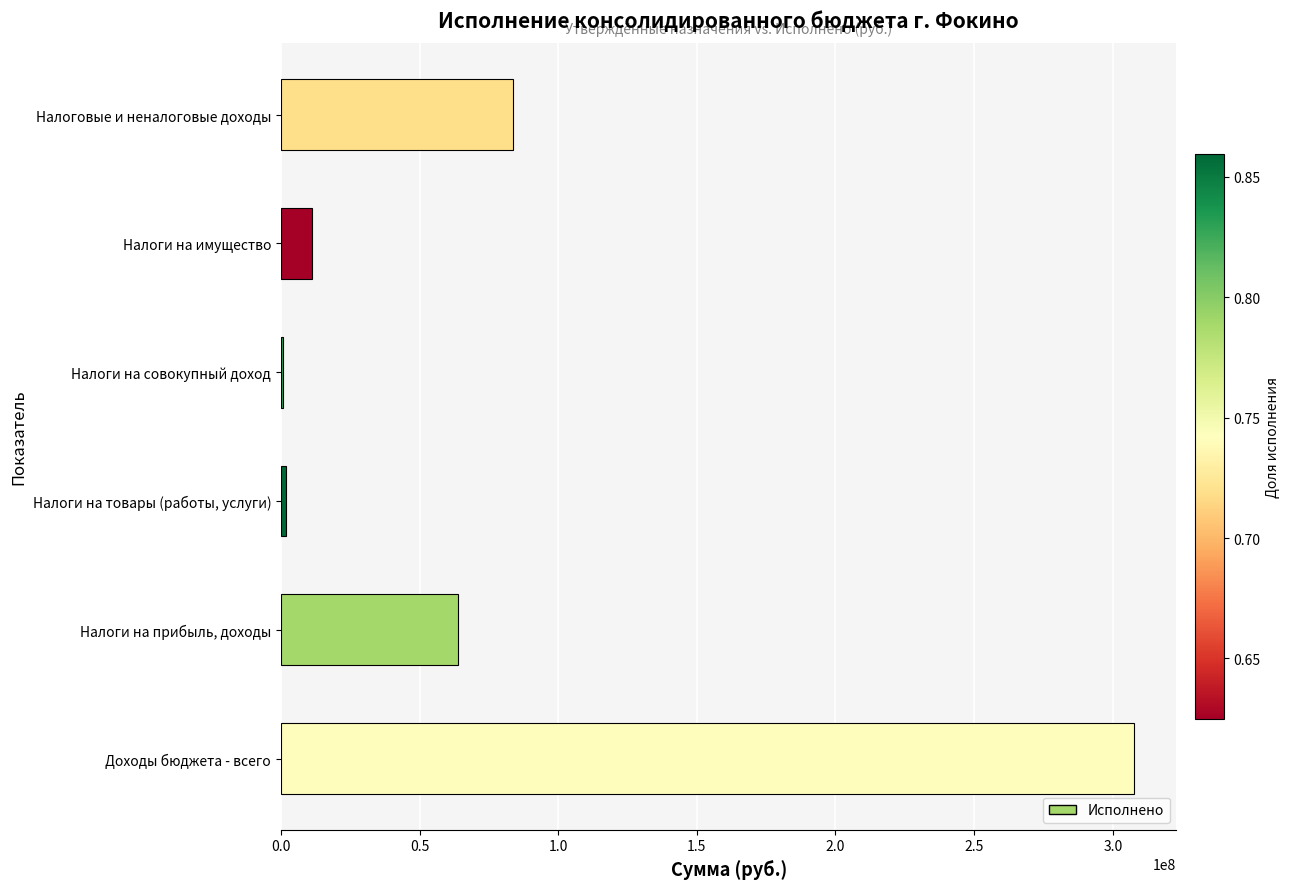

What is the sum of all values?

469304153.1